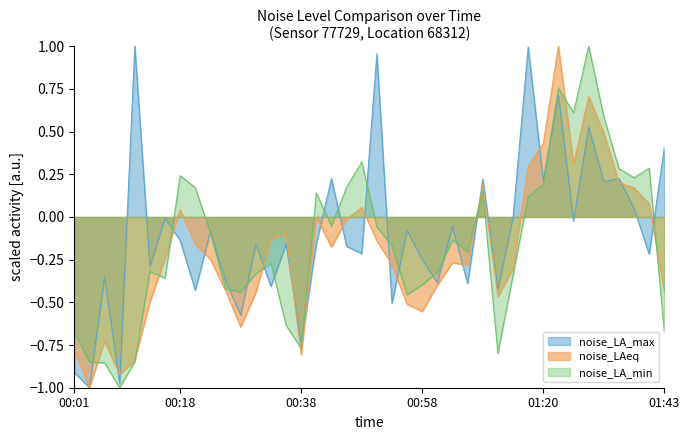

At how many categories does at least one series exceed 0?

19